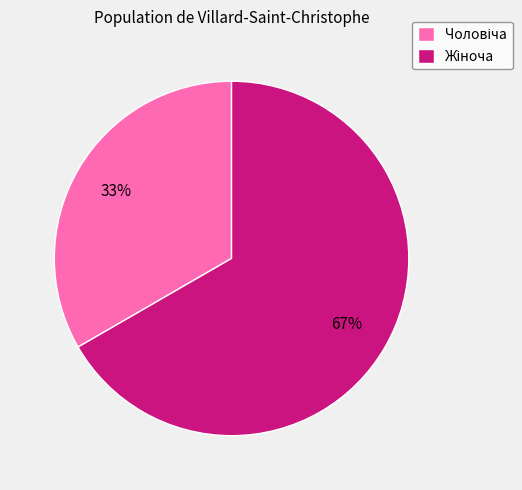

Is there a majority slice in this chart?

Yes